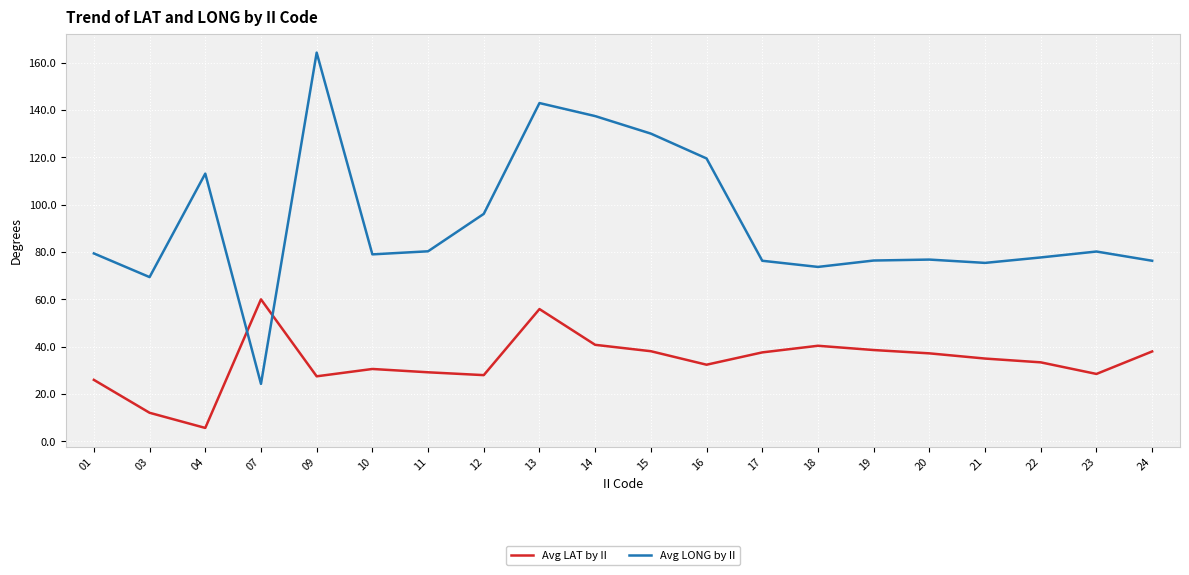

How many times do Avg LAT by II and Avg LONG by II cross each other?

2